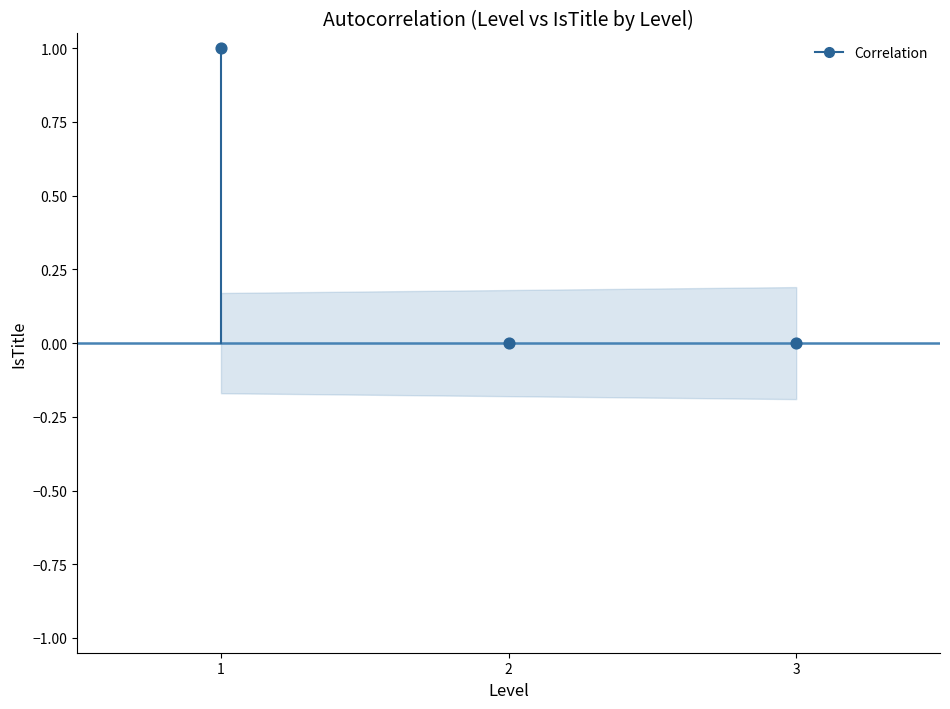

List the coordinates of all points as (X, Y) pairs, reading left to right.

(1, 1)  (2, 0)  (3, 0)